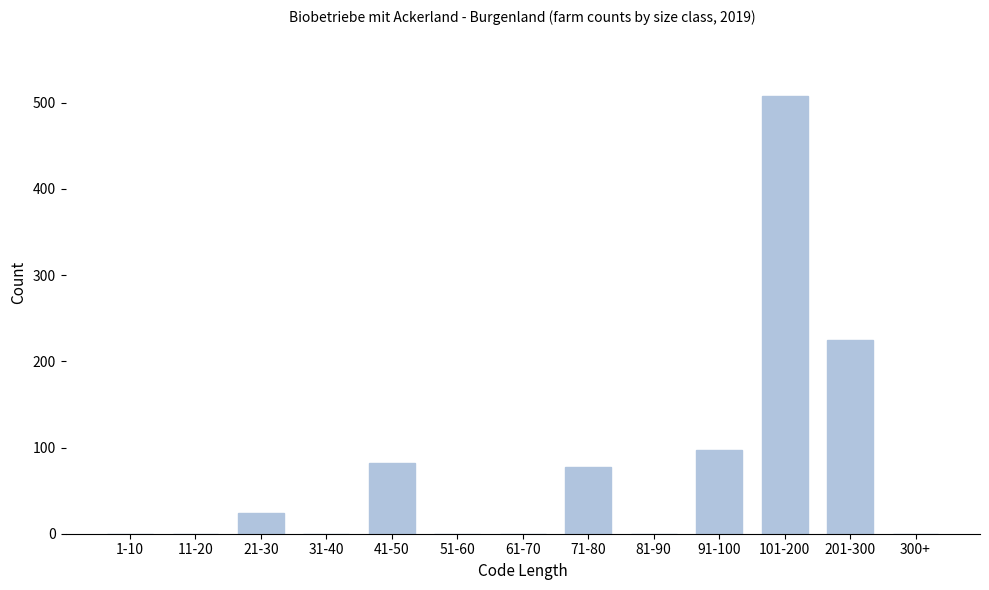

The chart shows a value of 508 at 101-200. True or false?

True